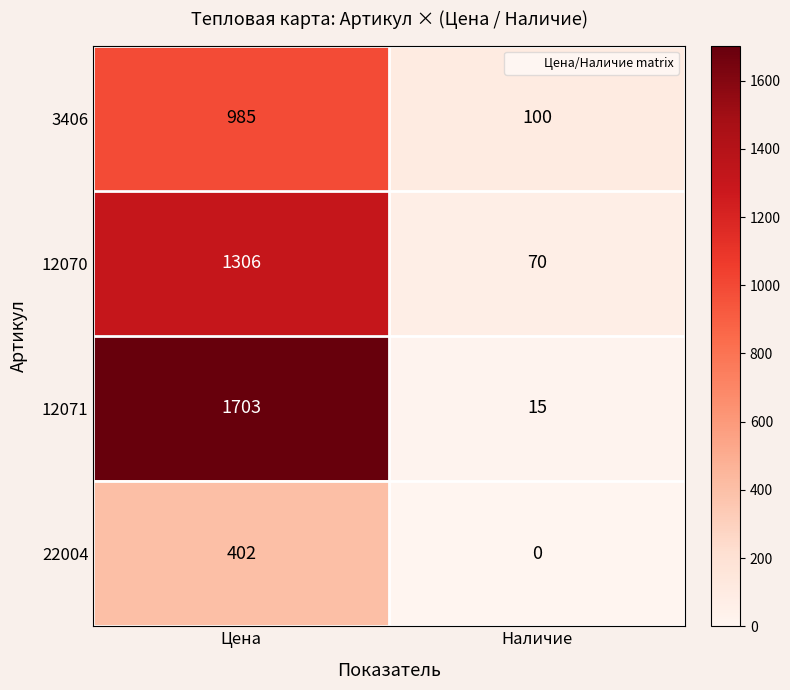

True or false: 12070 has a value of 1306 at Цена.

True